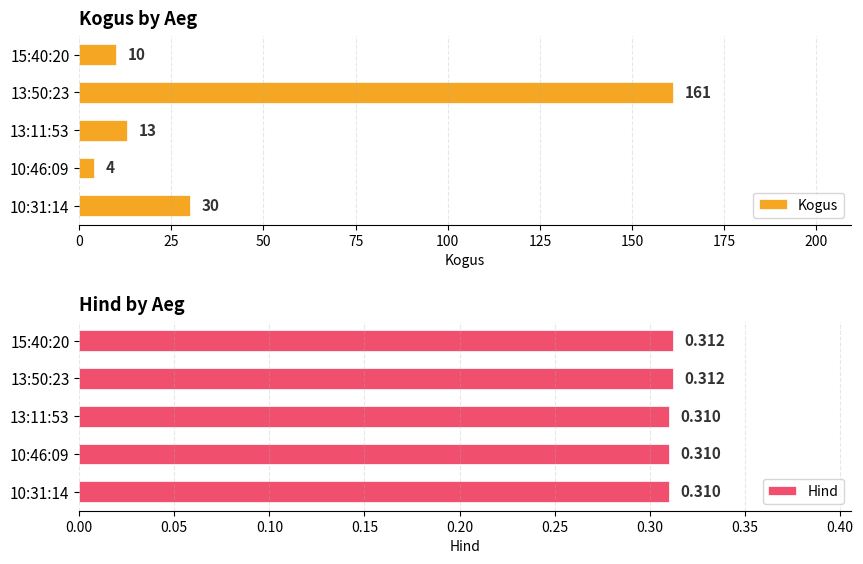

Is it true that Hind equals 0.5 at 10:46:09?

False